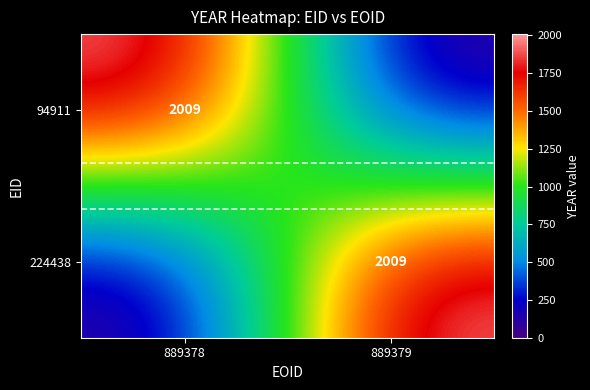

Is it true that 94911 equals 2009 at 889378?

True